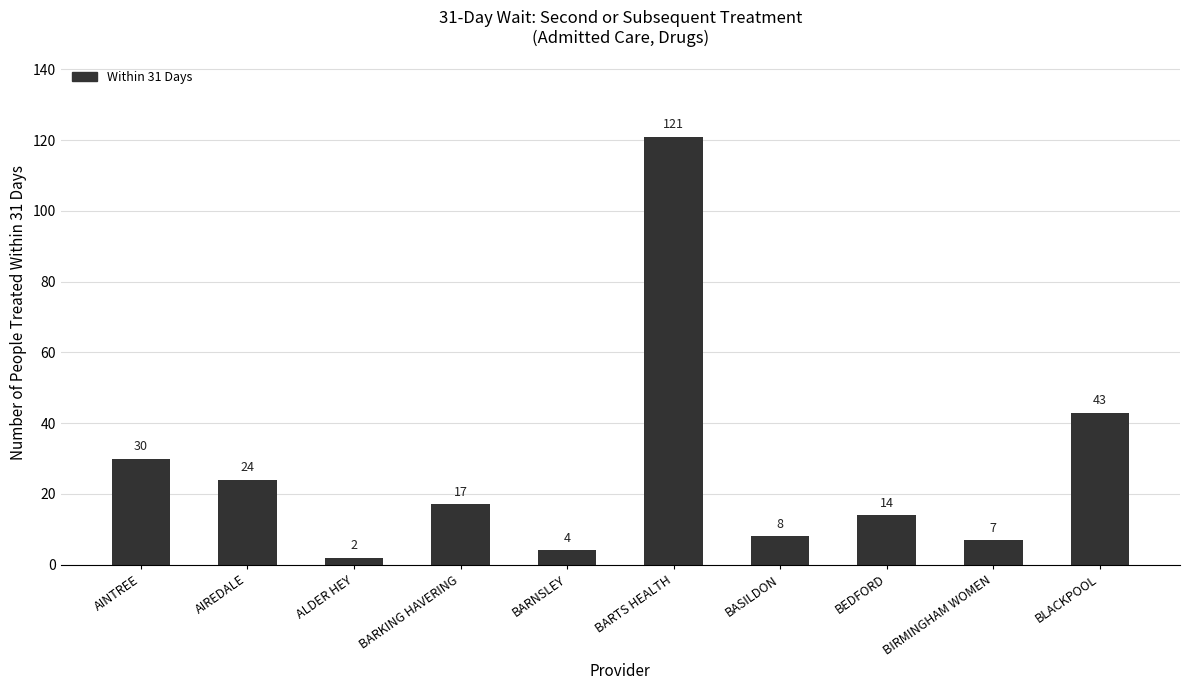

Rank the categories by value from highest to lowest.

BARTS HEALTH, BLACKPOOL, AINTREE, AIREDALE, BARKING HAVERING, BEDFORD, BASILDON, BIRMINGHAM WOMEN, BARNSLEY, ALDER HEY